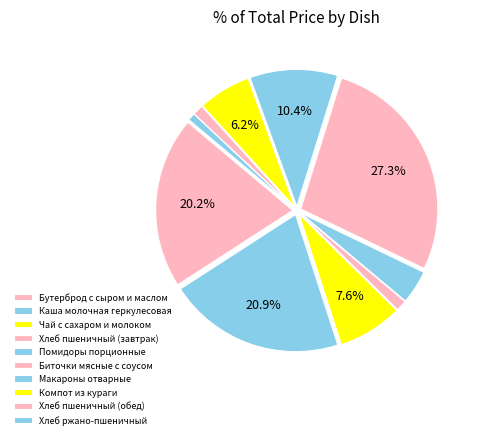

To the nearest percent, what portion does Биточки мясные с соусом represent?

27%